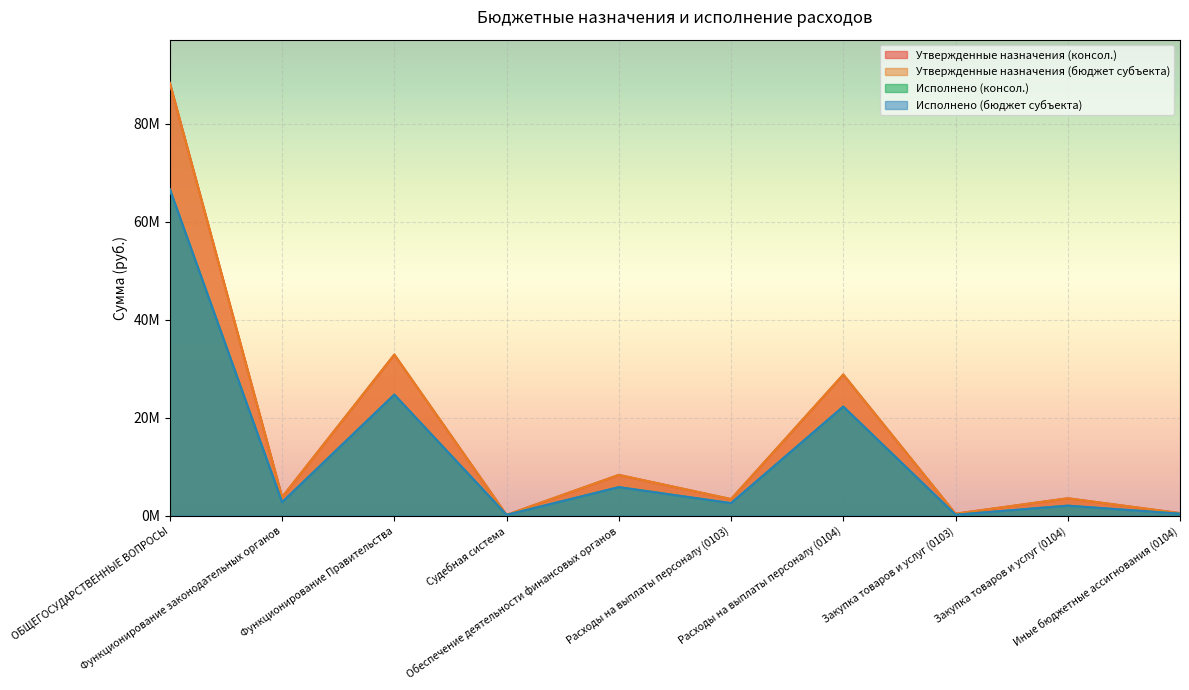

List the labels in order of Утвержденные назначения (бюджет субъекта) value, largest first.

ОБЩЕГОСУДАРСТВЕННЫЕ ВОПРОСЫ, Функционирование Правительства, Расходы на выплаты персоналу (0104), Обеспечение деятельности финансовых органов, Функционирование законодательных органов, Закупка товаров и услуг (0104), Расходы на выплаты персоналу (0103), Иные бюджетные ассигнования (0104), Закупка товаров и услуг (0103), Судебная система